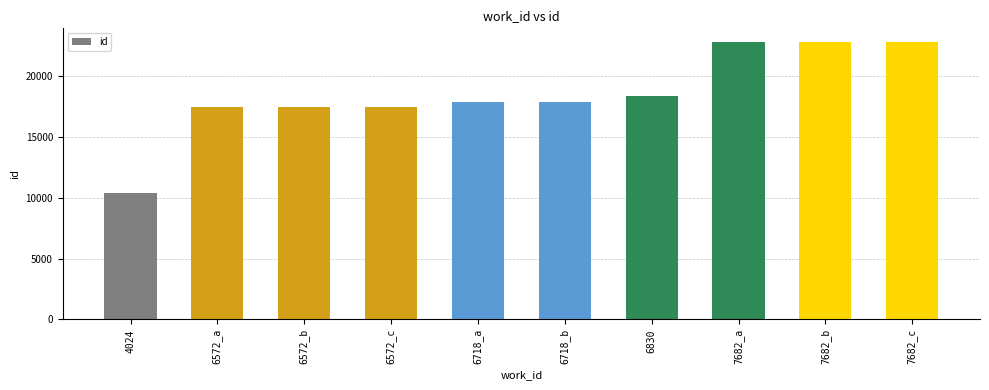

What is the label of the 10th bar from the right?

4024